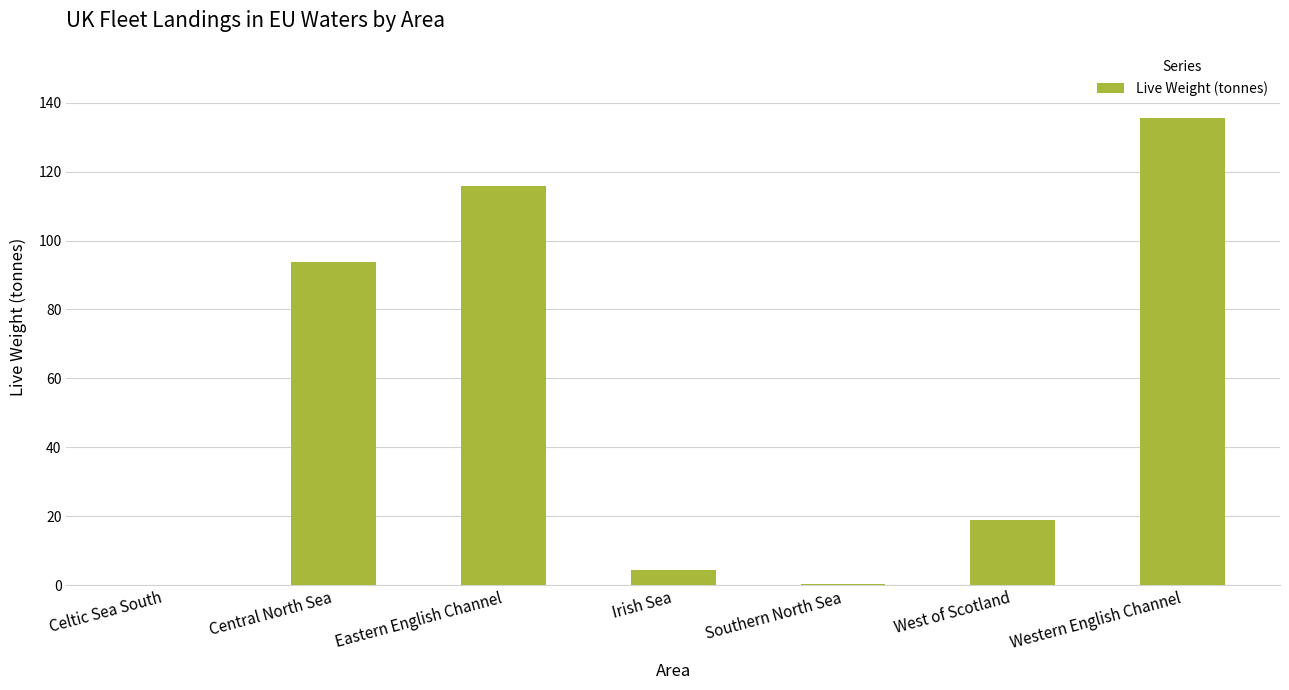

At which label is the value closest to 67?

Central North Sea